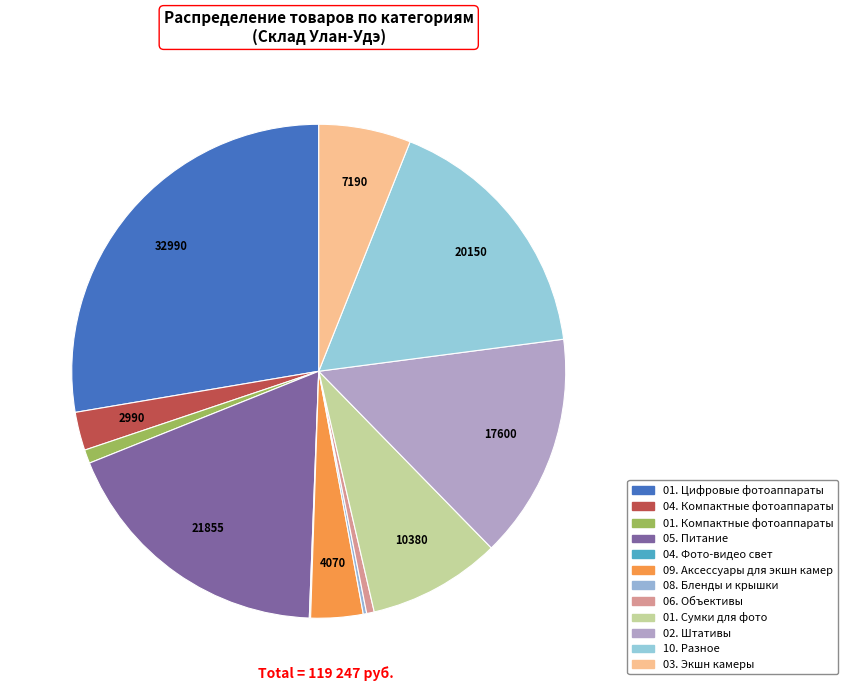

To the nearest percent, what portion does 01. Цифровые фотоаппараты represent?

28%